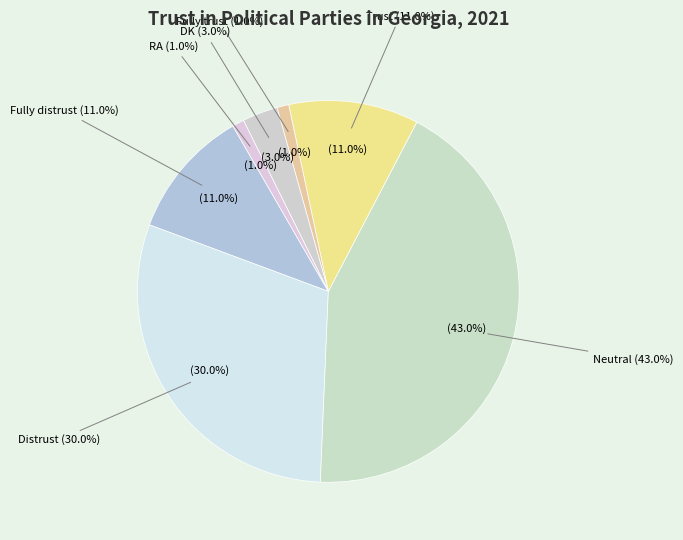

What percentage do Fully distrust and Neutral together represent?

54.0%